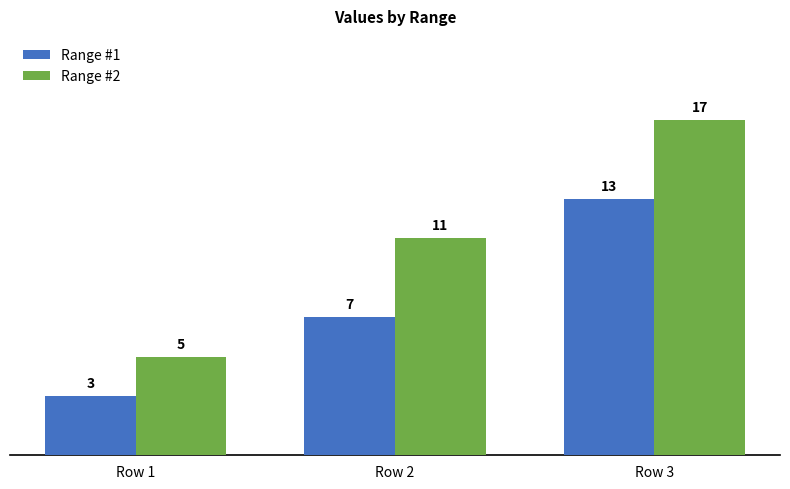

Is the value of Range #1 at Row 3 greater than the value of Range #2 at Row 1?

Yes